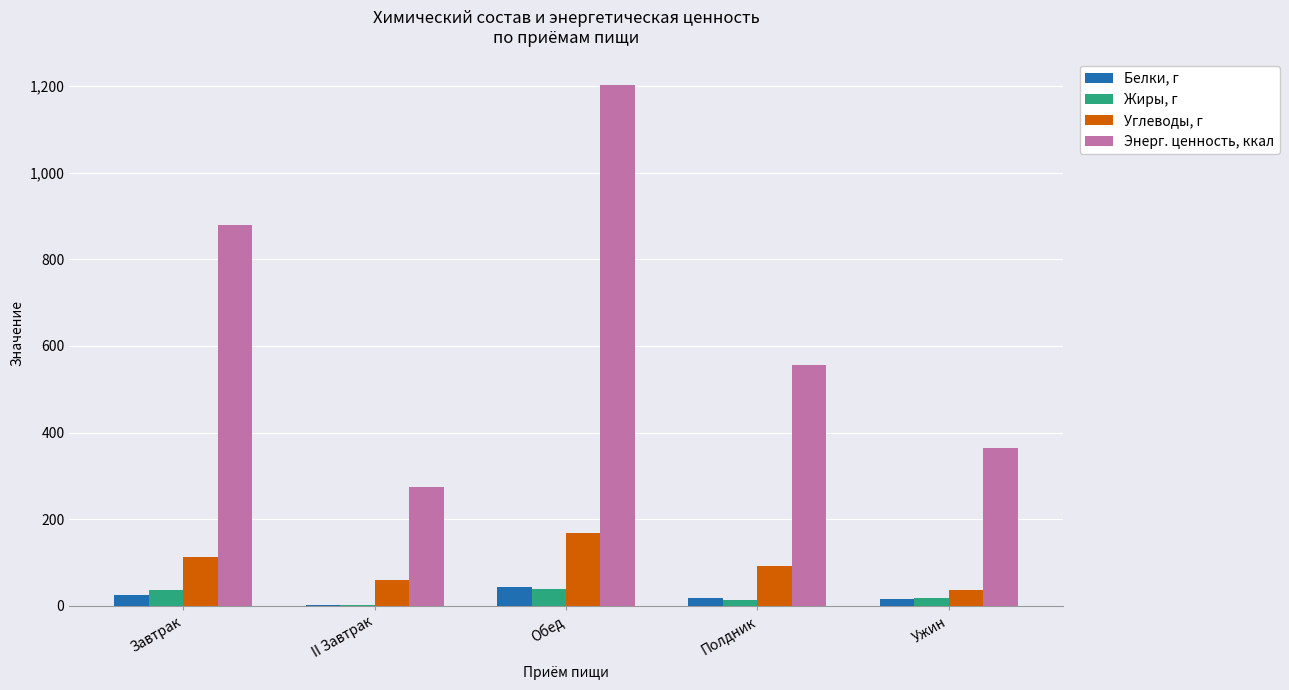

Read the Энерг. ценность, ккал value at Обед.

1201.2